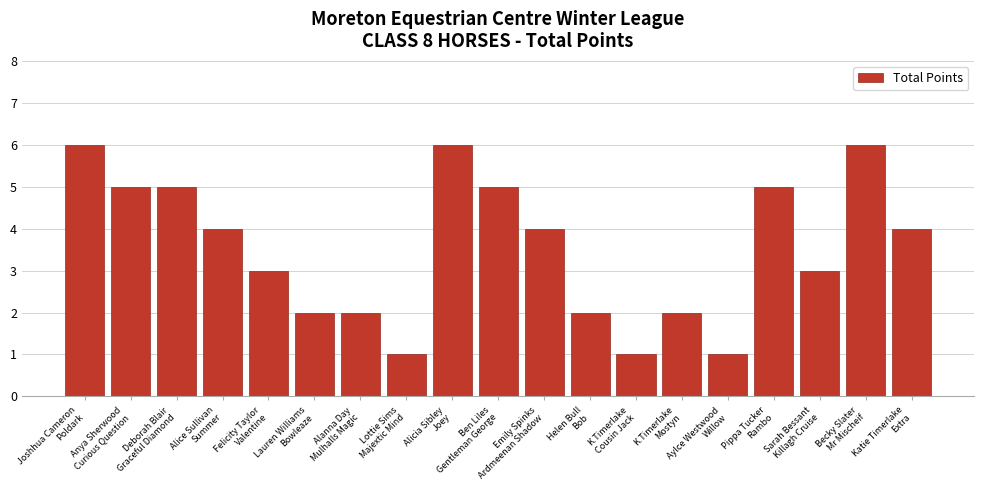

What position from the left is Emily Spinks
Ardmeenan Shadow?

11